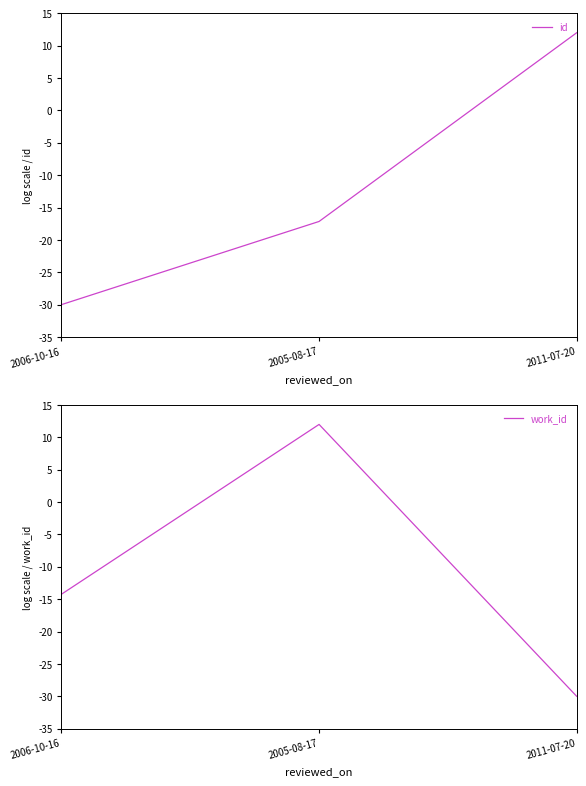

How many data points in id are less than -17?

2